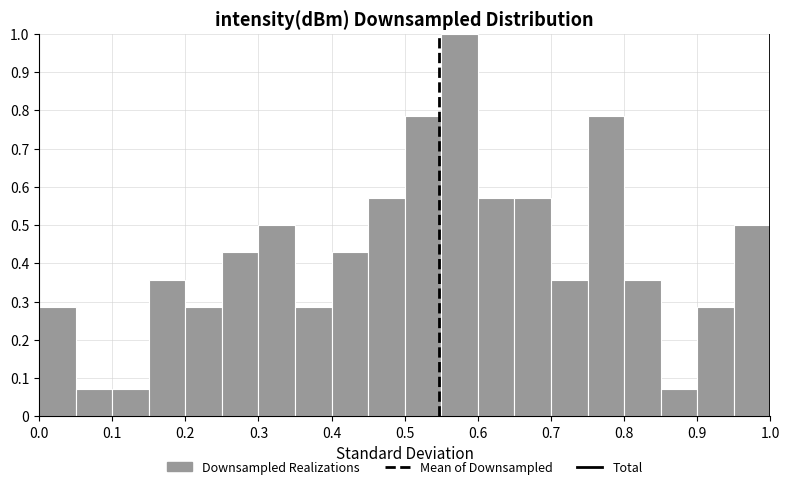

Reading left to right, list every bar in this chart as the range it spans on the x-axis followed by its height. The values are not printed on the chart, so give them approximately, as read against the axis.

0.00 to 0.05: 0.29
0.05 to 0.10: 0.07
0.10 to 0.15: 0.07
0.15 to 0.20: 0.36
0.20 to 0.25: 0.29
0.25 to 0.30: 0.43
0.30 to 0.35: 0.50
0.35 to 0.40: 0.29
0.40 to 0.45: 0.43
0.45 to 0.50: 0.57
0.50 to 0.55: 0.79
0.55 to 0.60: 1.00
0.60 to 0.65: 0.57
0.65 to 0.70: 0.57
0.70 to 0.75: 0.36
0.75 to 0.80: 0.79
0.80 to 0.85: 0.36
0.85 to 0.90: 0.07
0.90 to 0.95: 0.29
0.95 to 1.00: 0.50